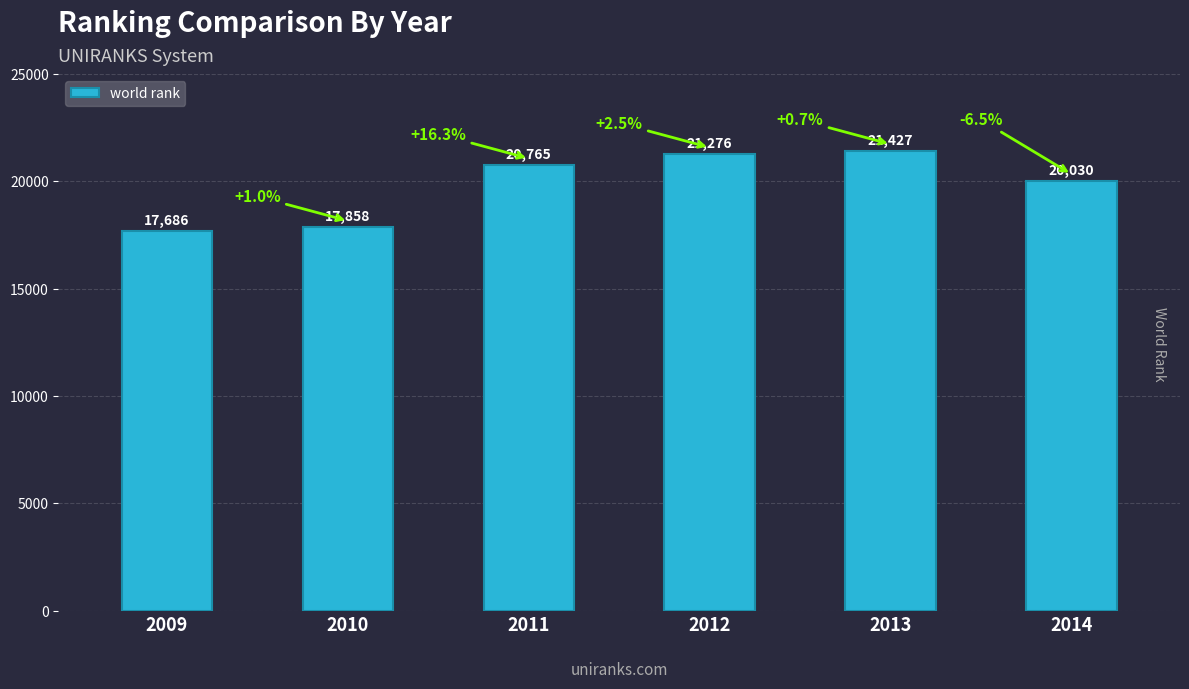

What is the smallest value displayed?

17686